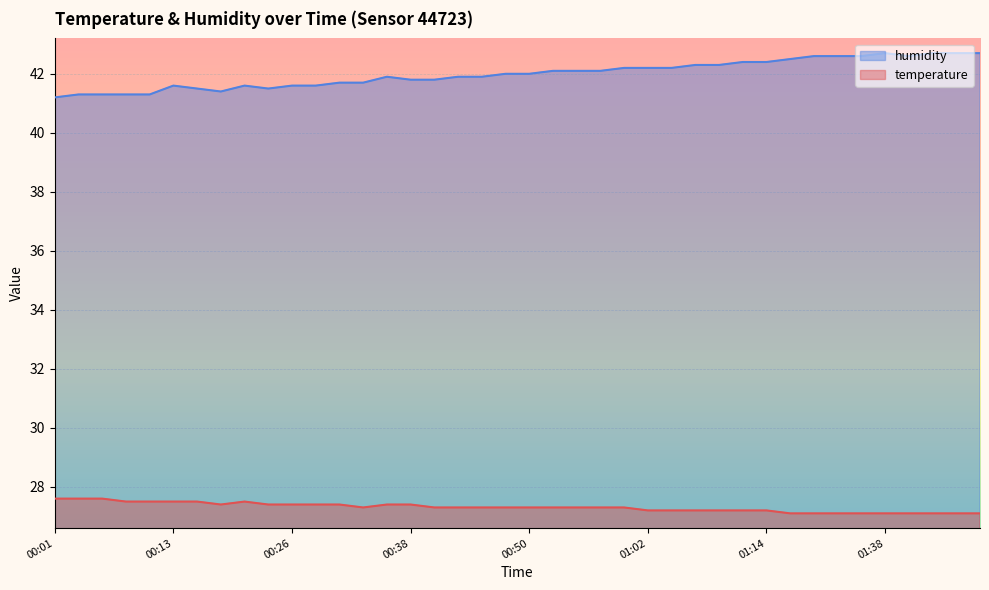

At which category does the chart reach its minimum across all series?

01:27